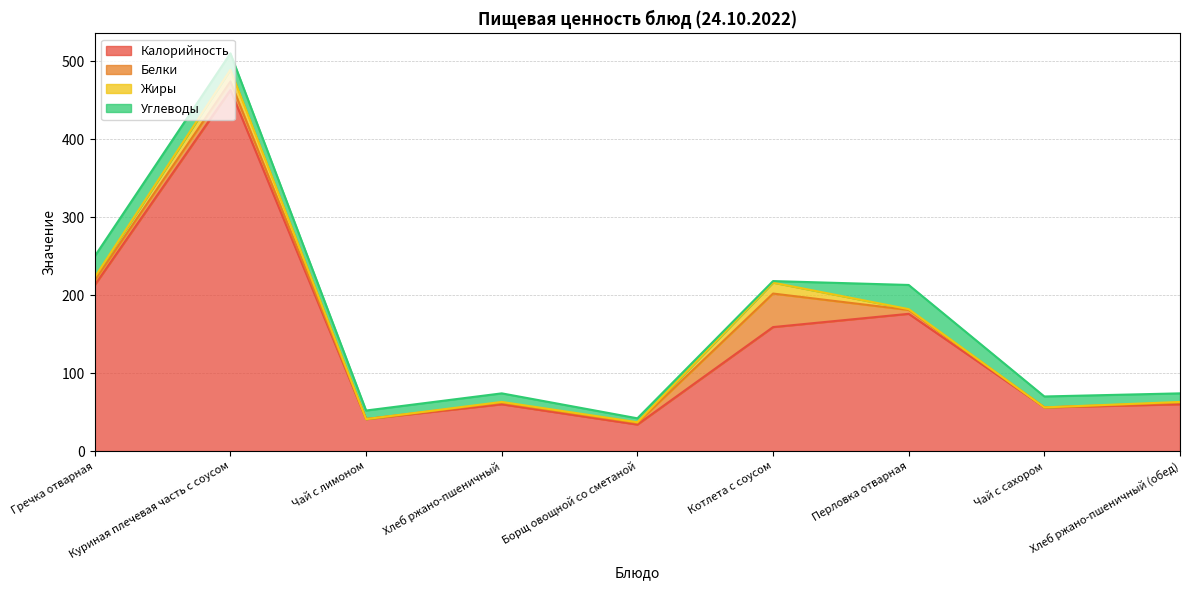

The Жиры series shows 2 at Борщ овощной со сметаной. True or false?

False